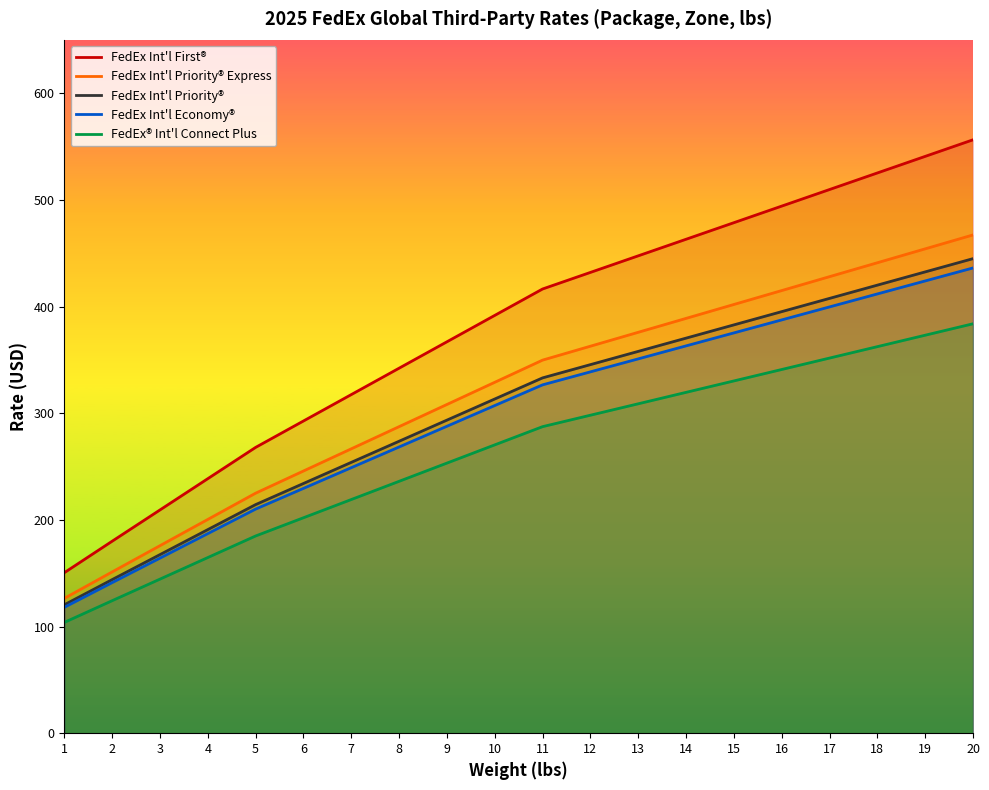

The value of FedEx Int'l Priority® at 19 is 432.5. True or false?

True